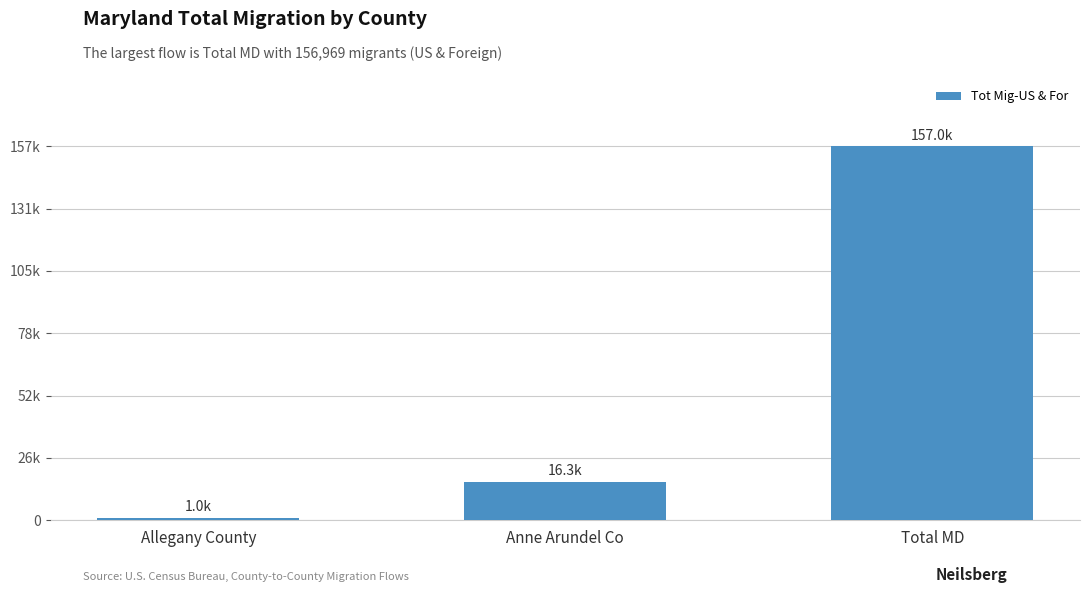

Is it true that the value at Allegany County is 663?

False